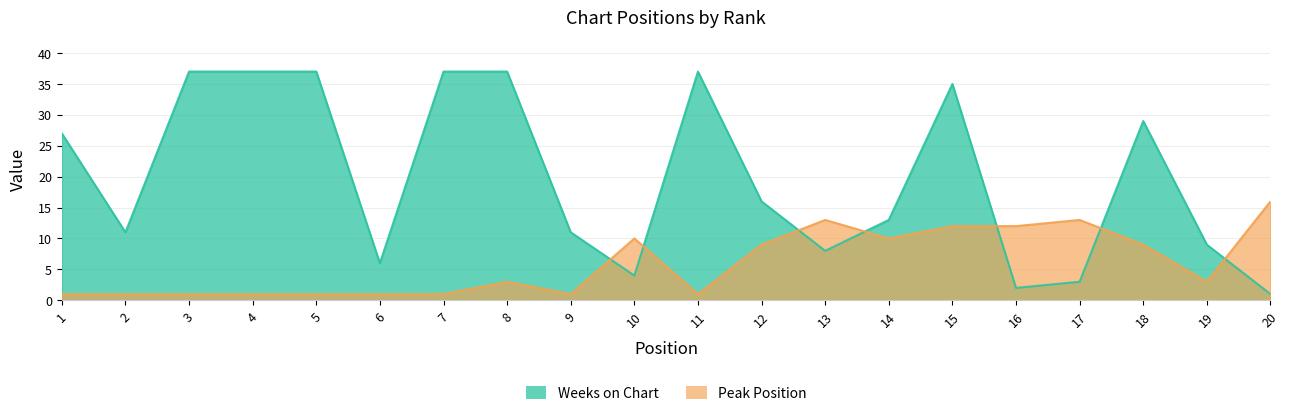

True or false: Weeks on Chart and Peak Position cross at least once.

True